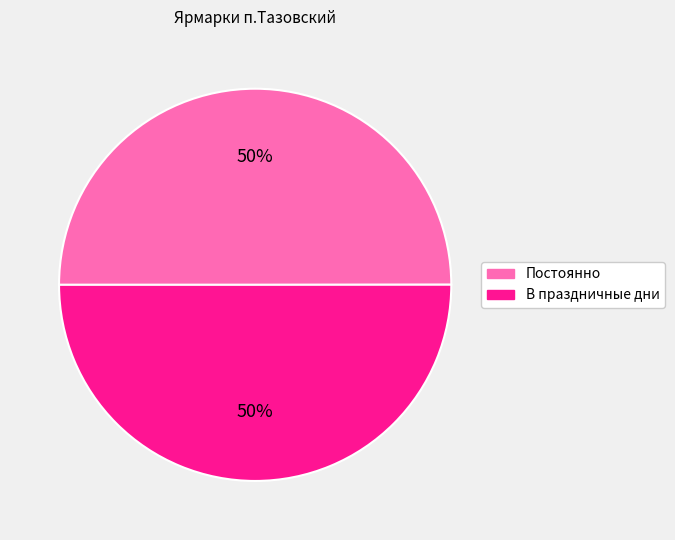

Is it true that Постоянно is 44% of the pie?

False